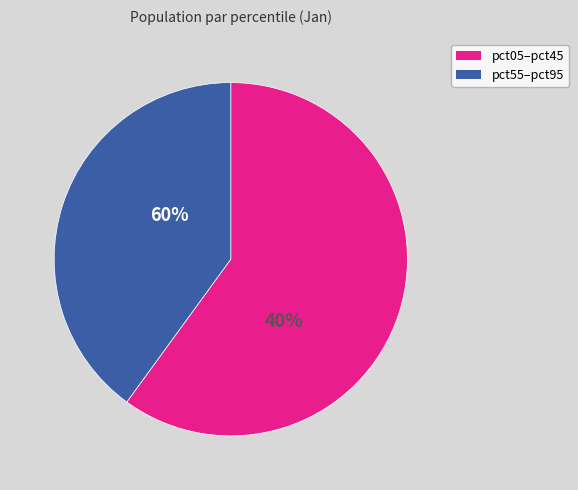

The pct55 slice represents 21% of the pie. True or false?

False